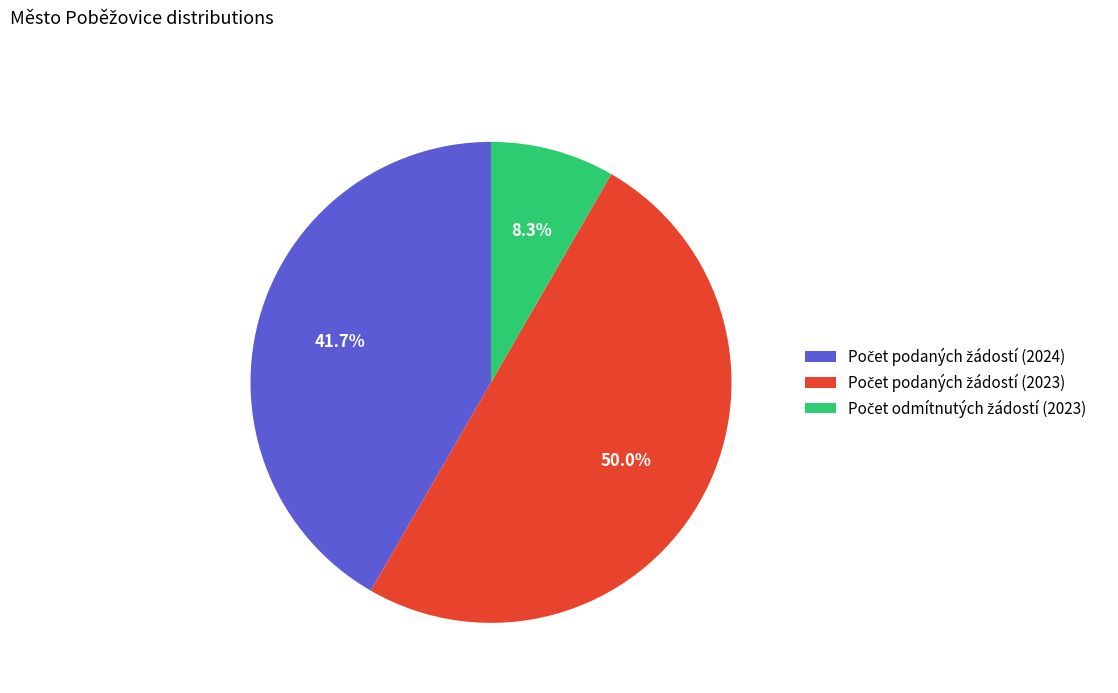

How many slices are in this pie chart?

3